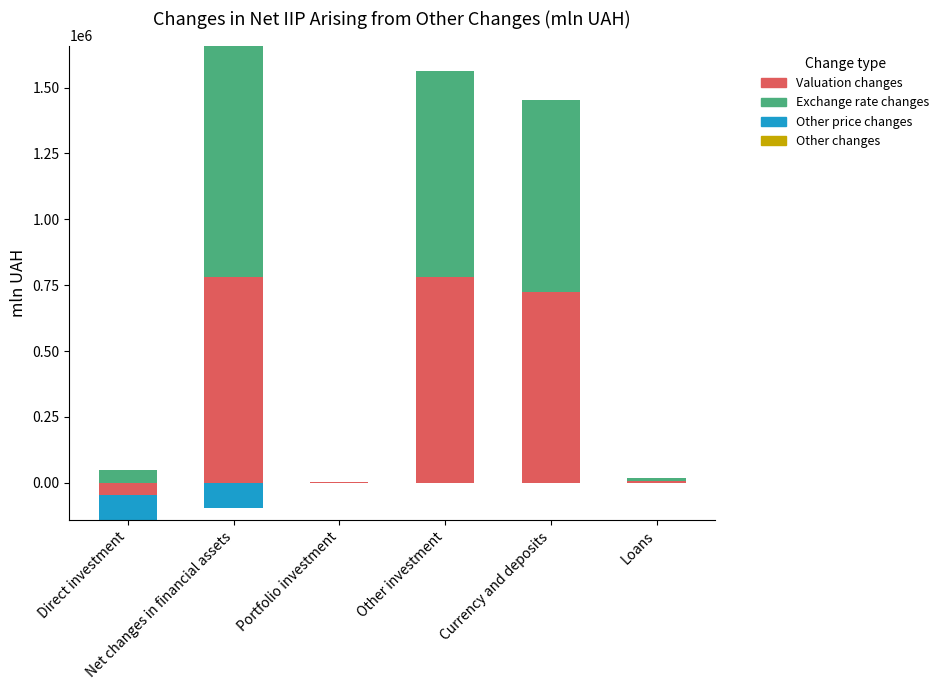

Which series has the widest spread of values?

Exchange rate changes